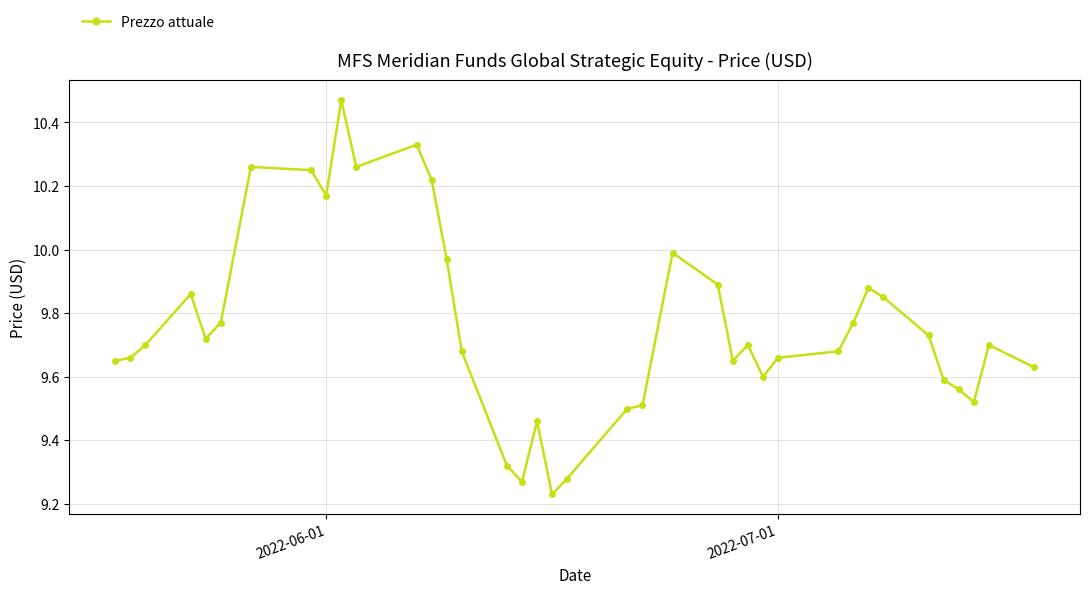

How many lines are shown in the chart?

1